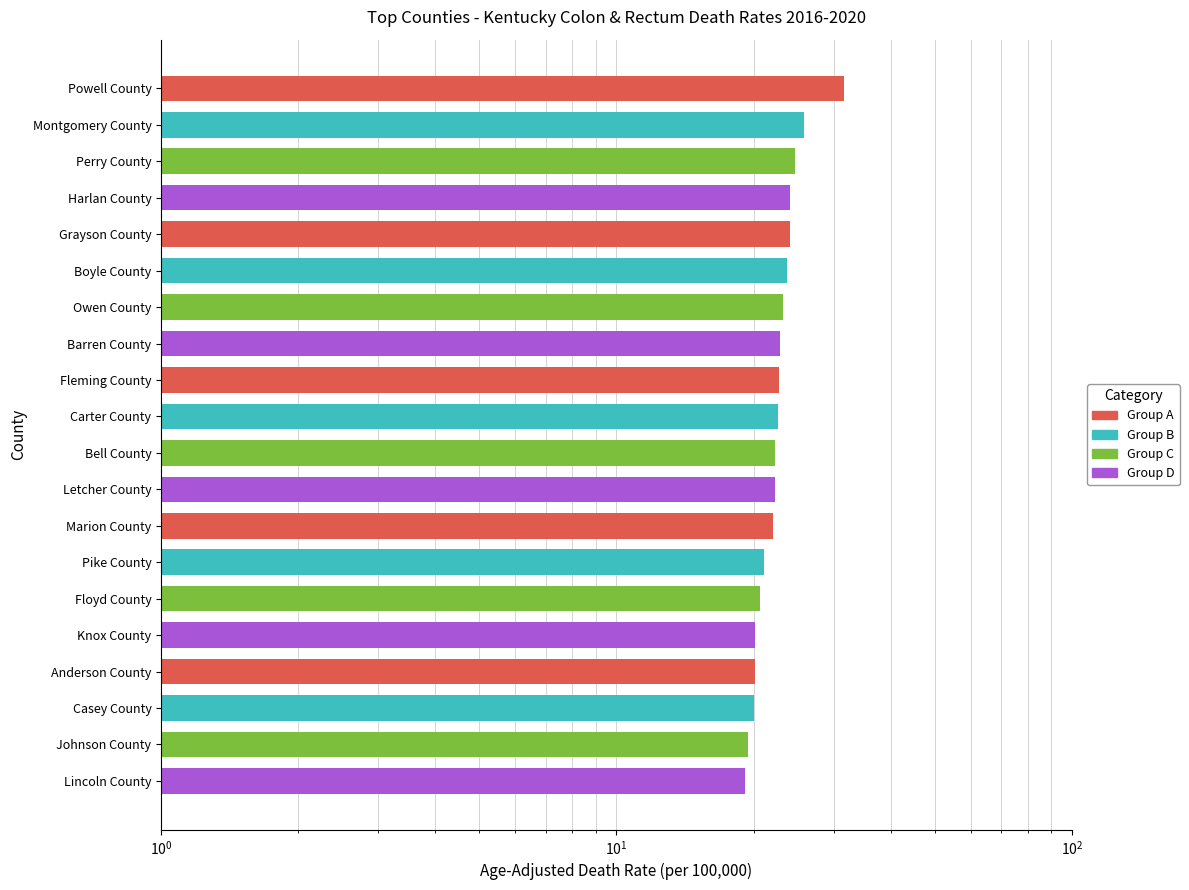

What is the value of the 12th bar from the left?

22.3